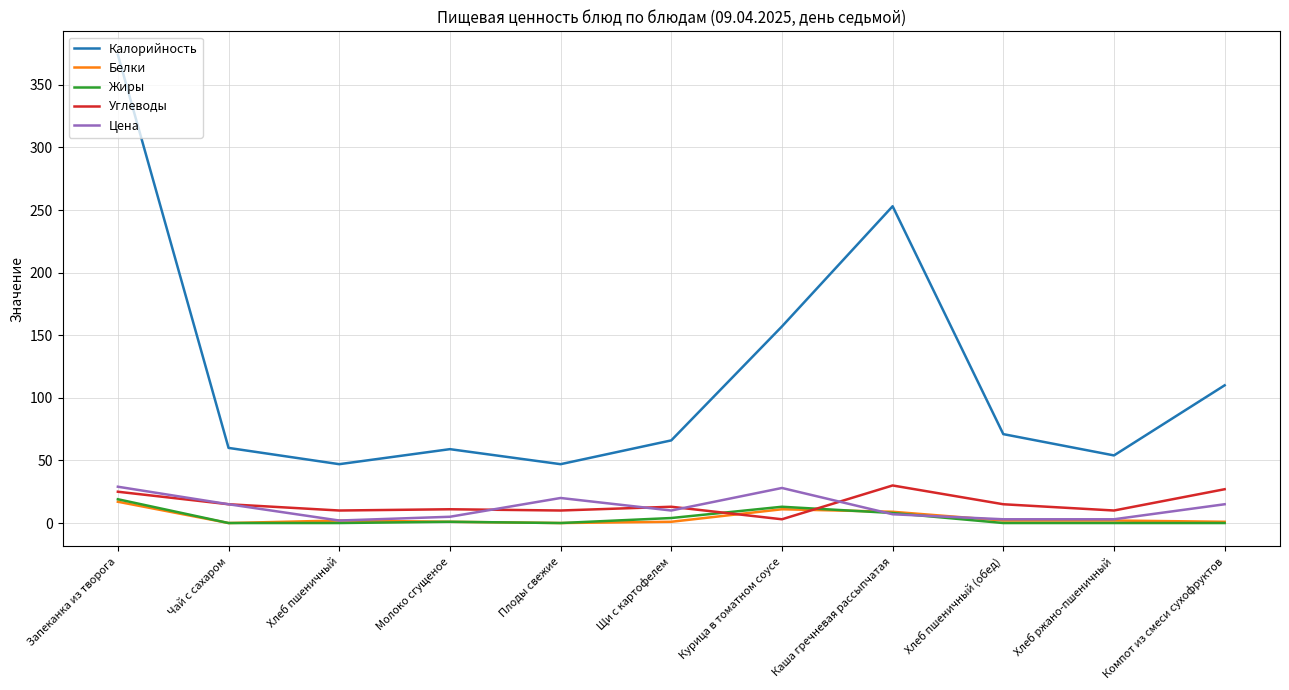

True or false: Жиры has a value of 4 at Щи с картофелем.

True